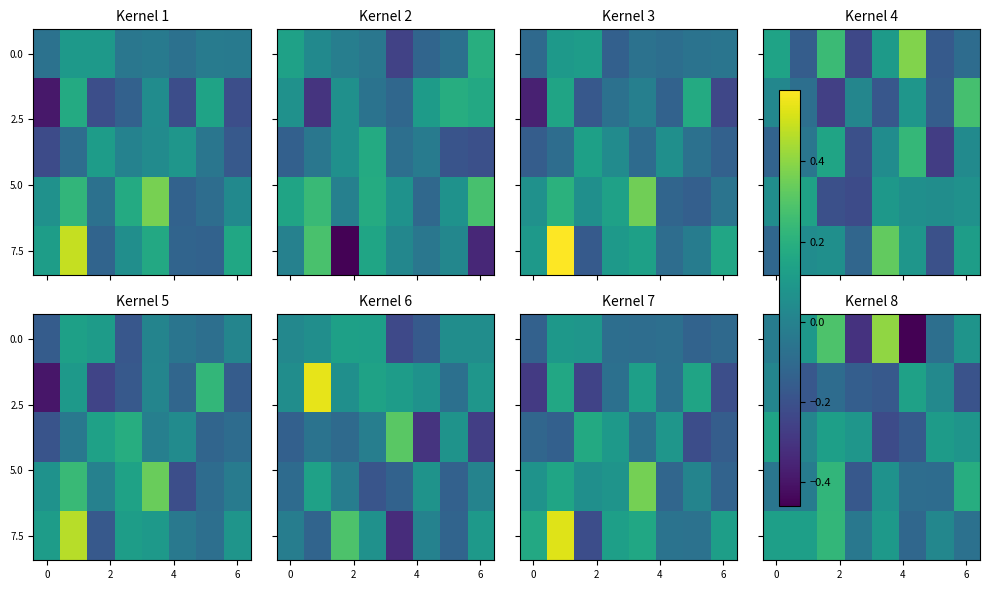

At how many categories does at least one series exceed 0?

8